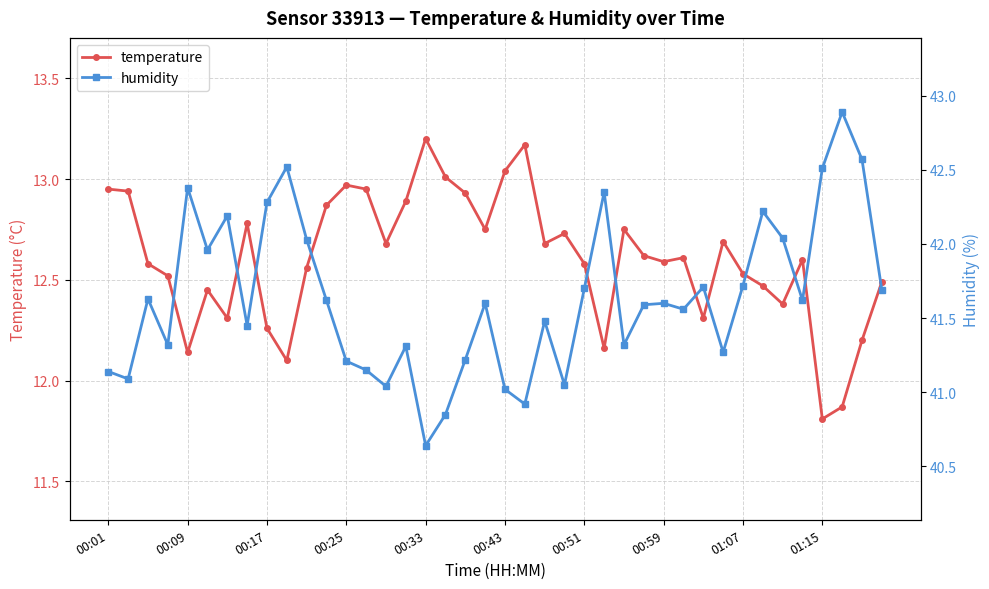

True or false: humidity and temperature intersect in this chart.

False